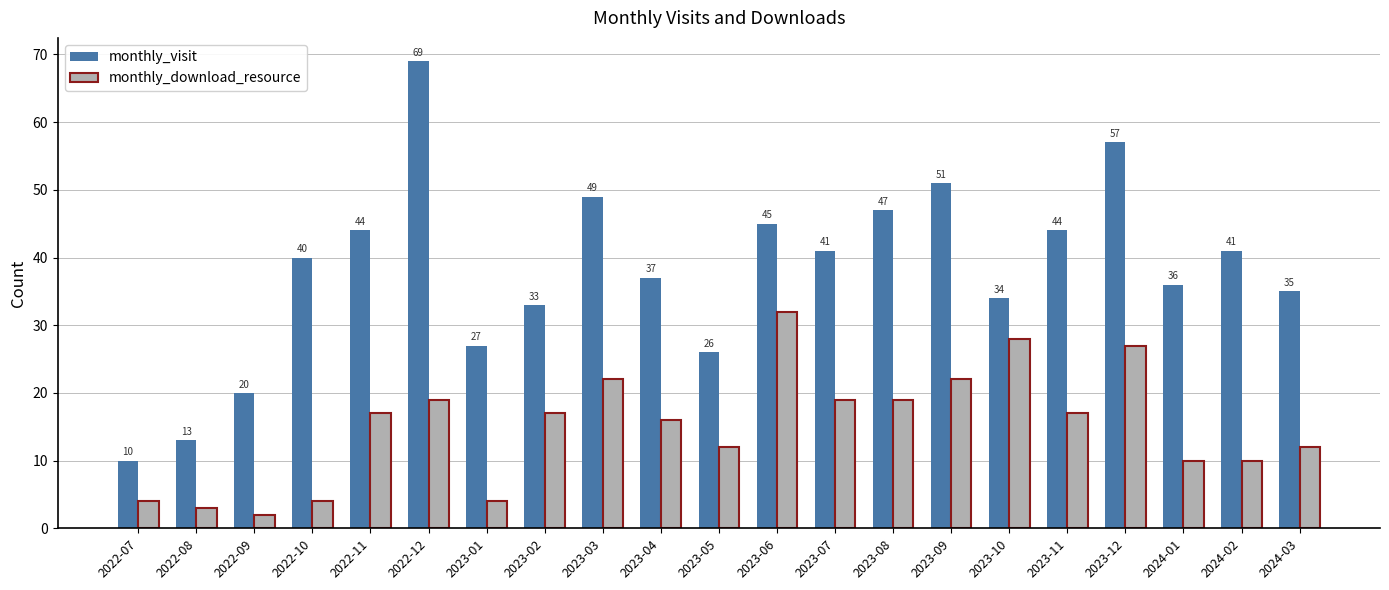

How many groups of bars are there?

21